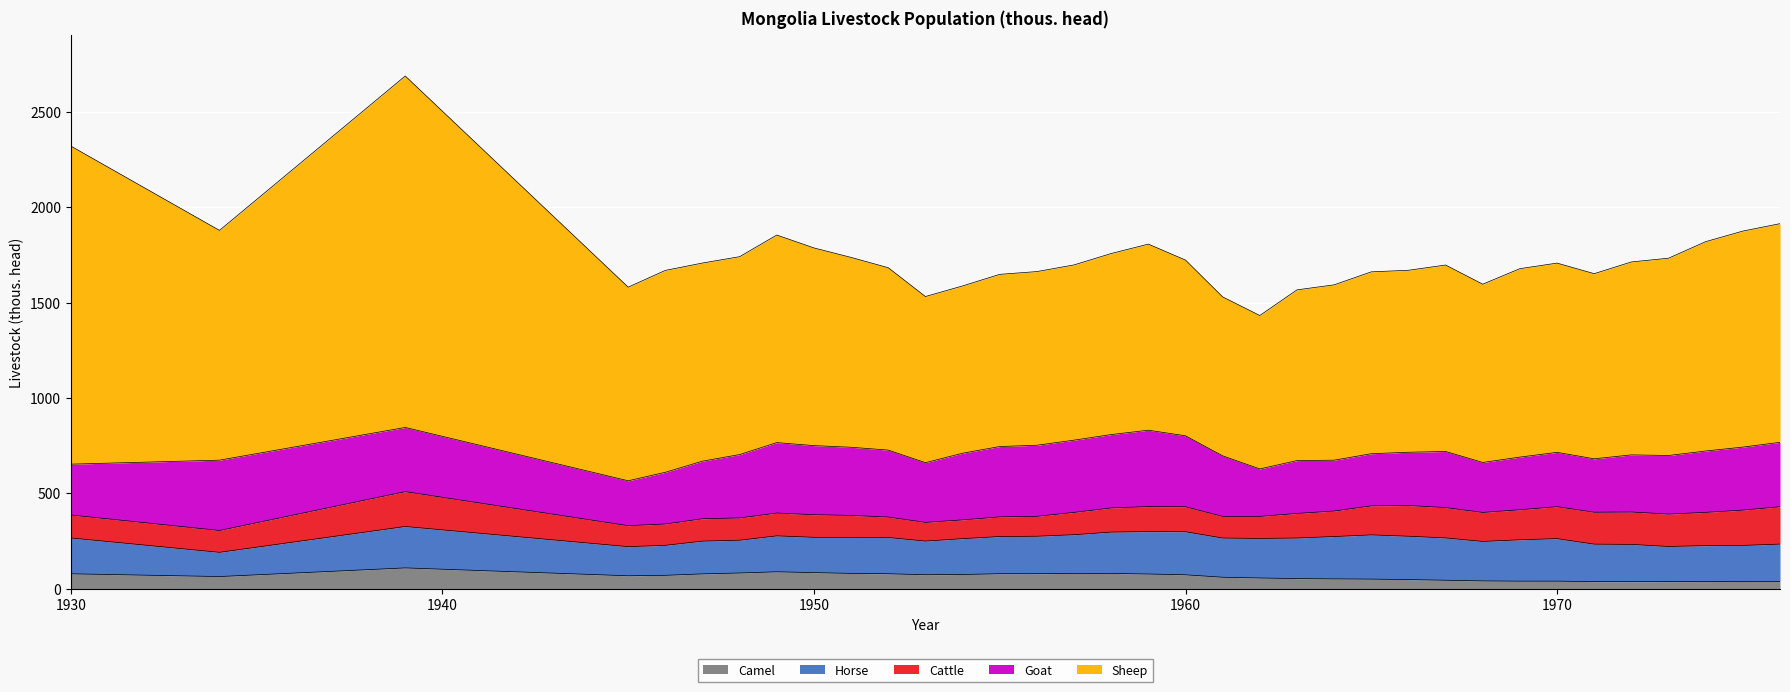

Which category has the highest value across all series?

1939